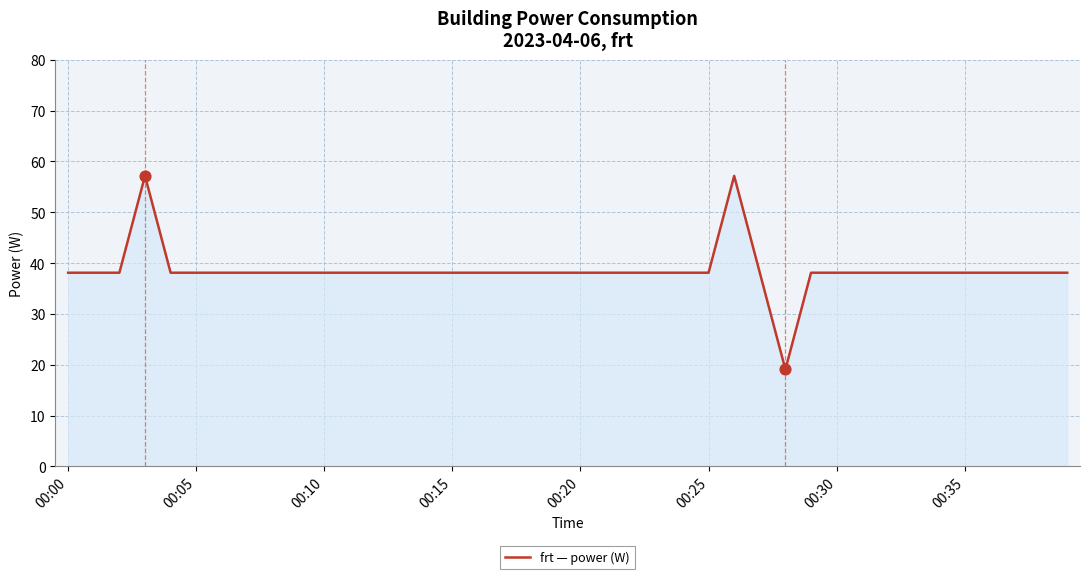

What is the smallest value displayed?

19.1